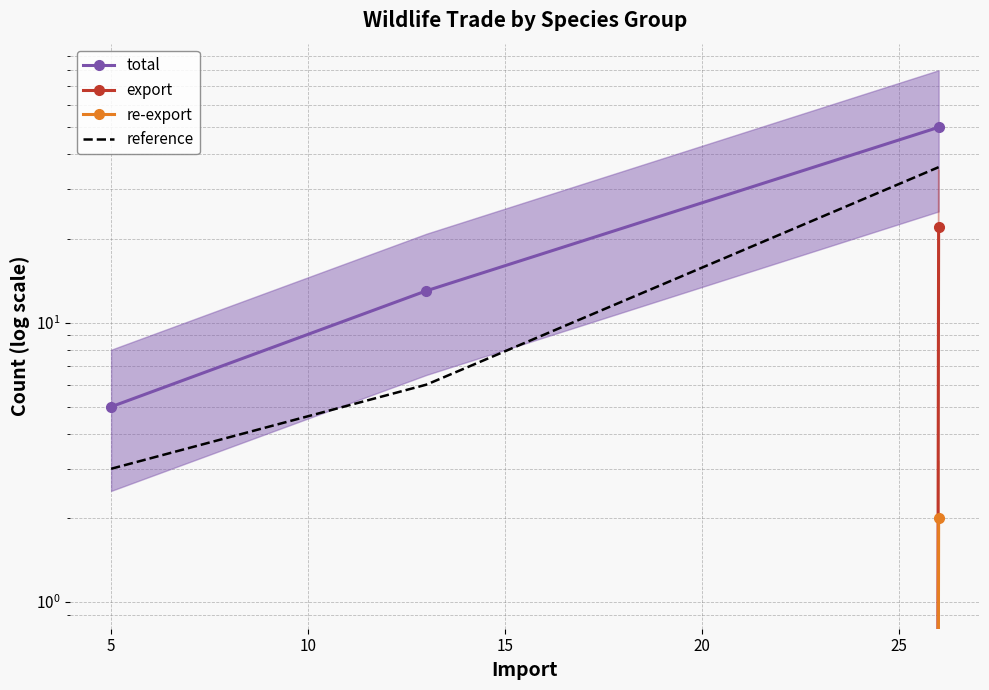

Which series has the largest range (max minus min)?

total